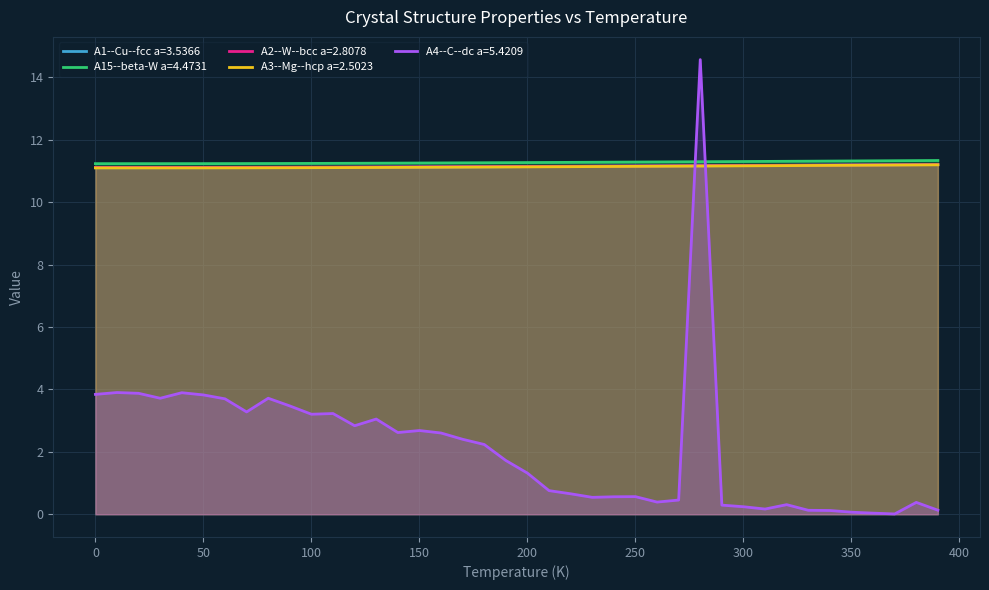

At which label does A4--C--dc a=5.4209 reach its peak?

280.0